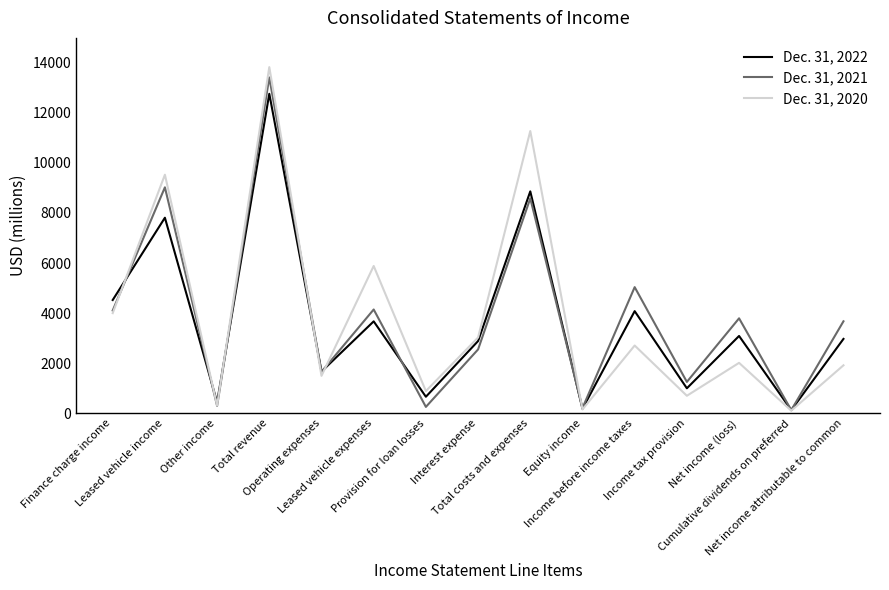

Which series has the widest spread of values?

Dec. 31, 2020